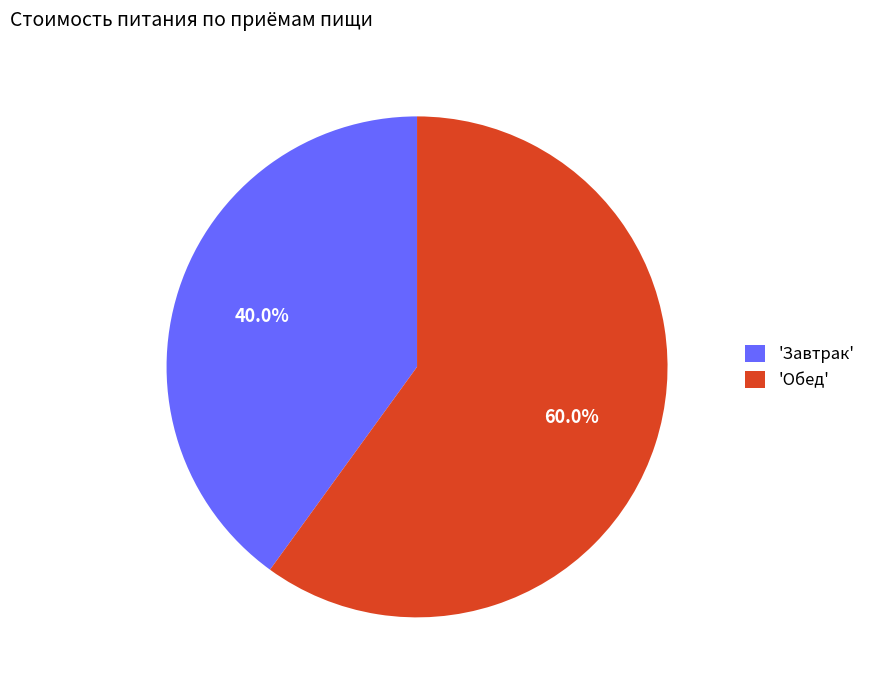

To the nearest percent, what is the average slice percentage?

50%